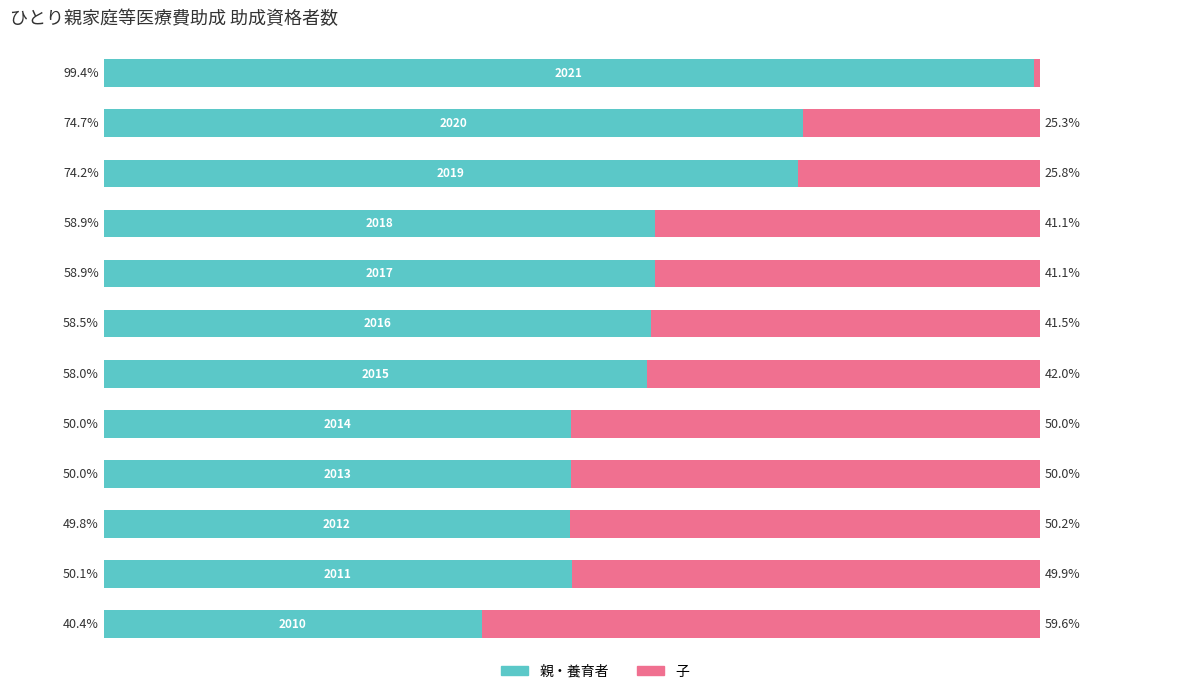

What is the difference between the maximum and minimum values in the 親・養育者 series?

59.0